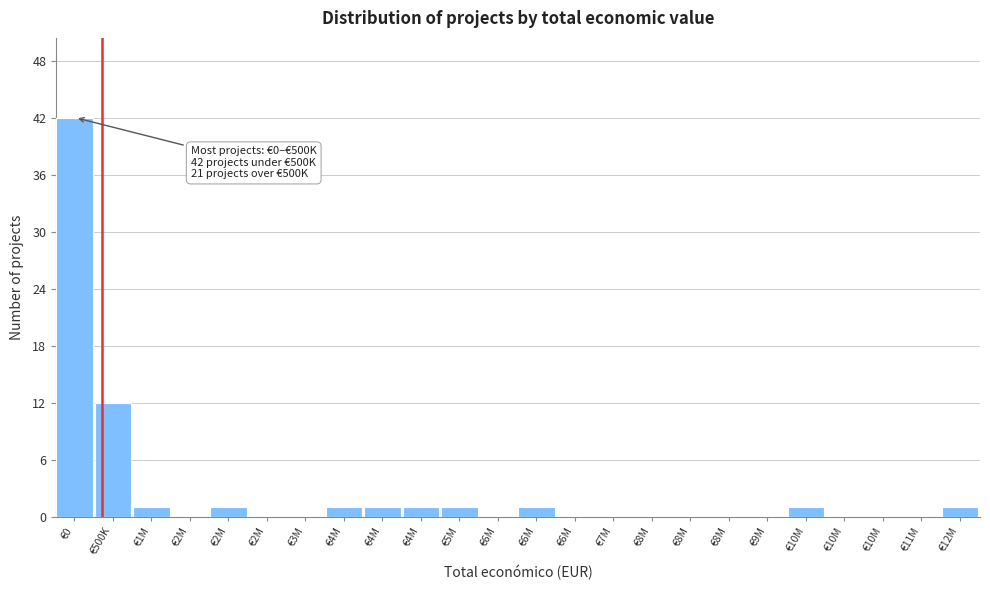

How many distinct data groups are displayed?

1